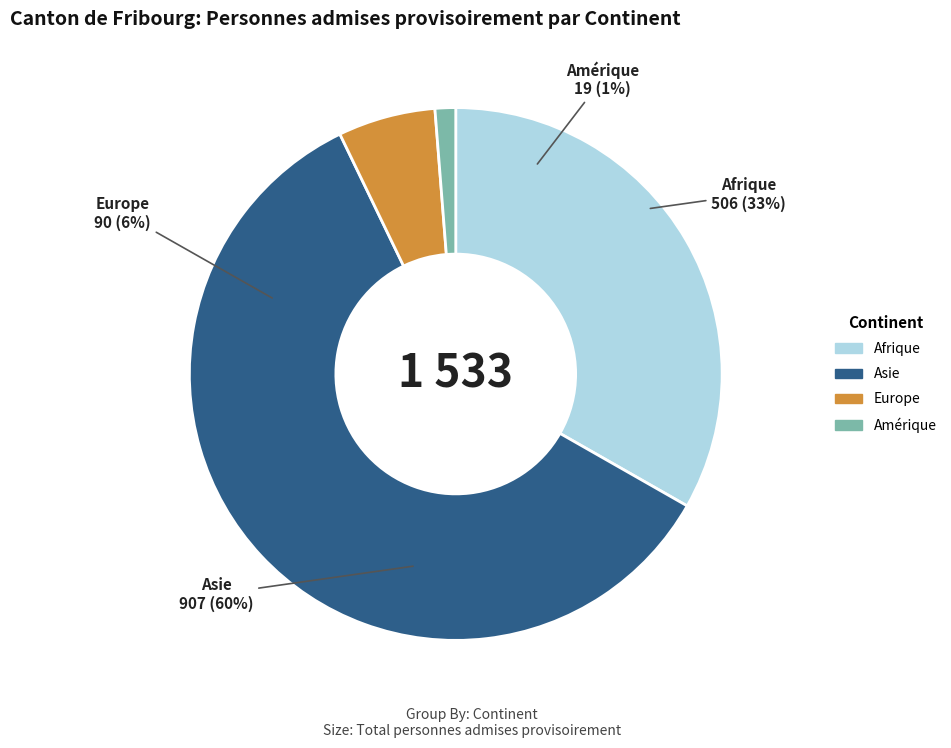

To the nearest percent, what is the combined percentage of Afrique and Europe?

39%